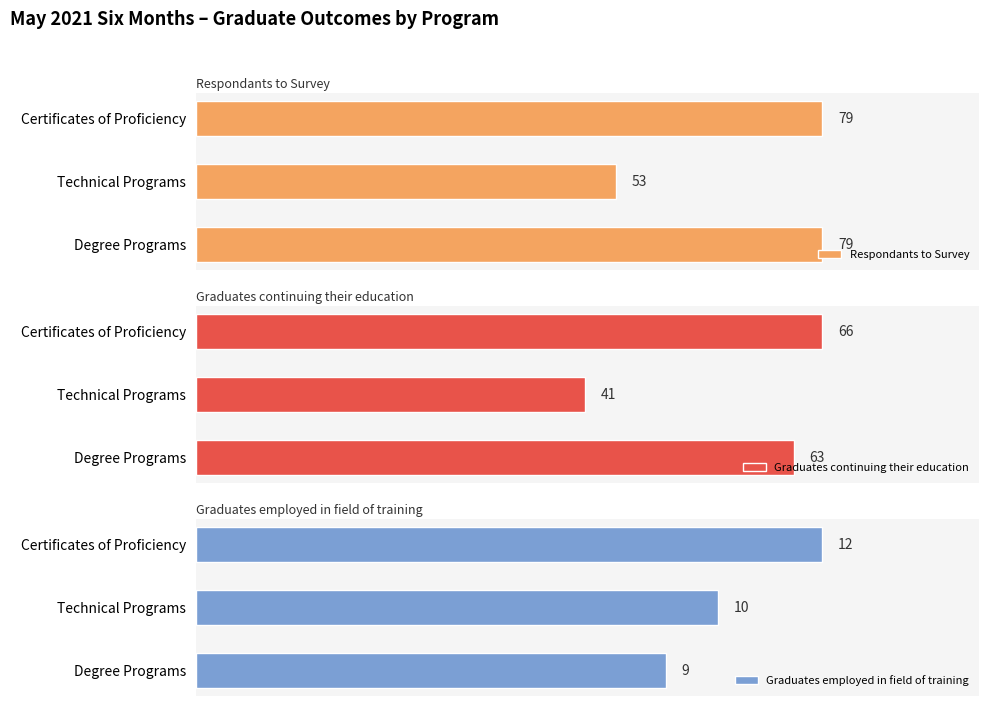

At which label is Graduates continuing their education closest to 53?

Degree Programs